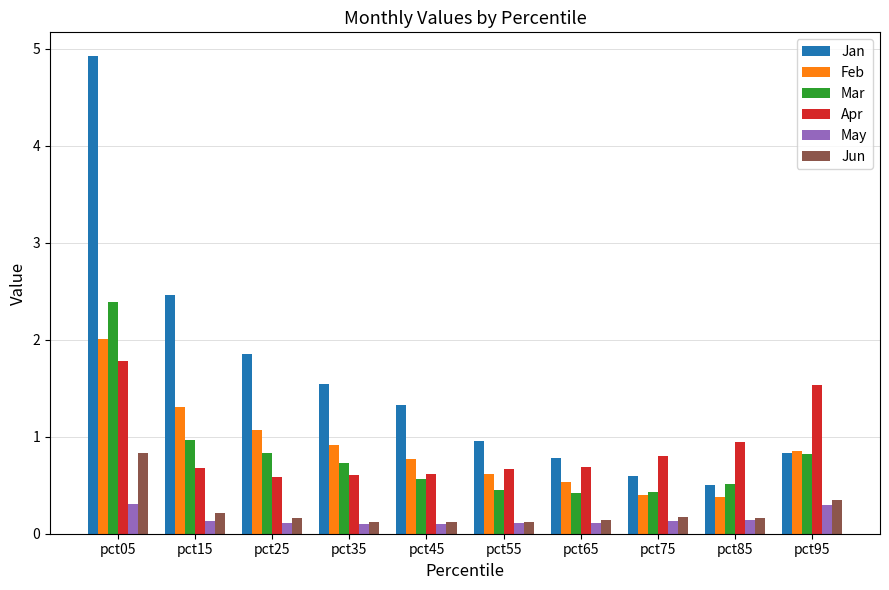

List the series in order of their peak value, highest first.

Jan, Mar, Feb, Apr, Jun, May